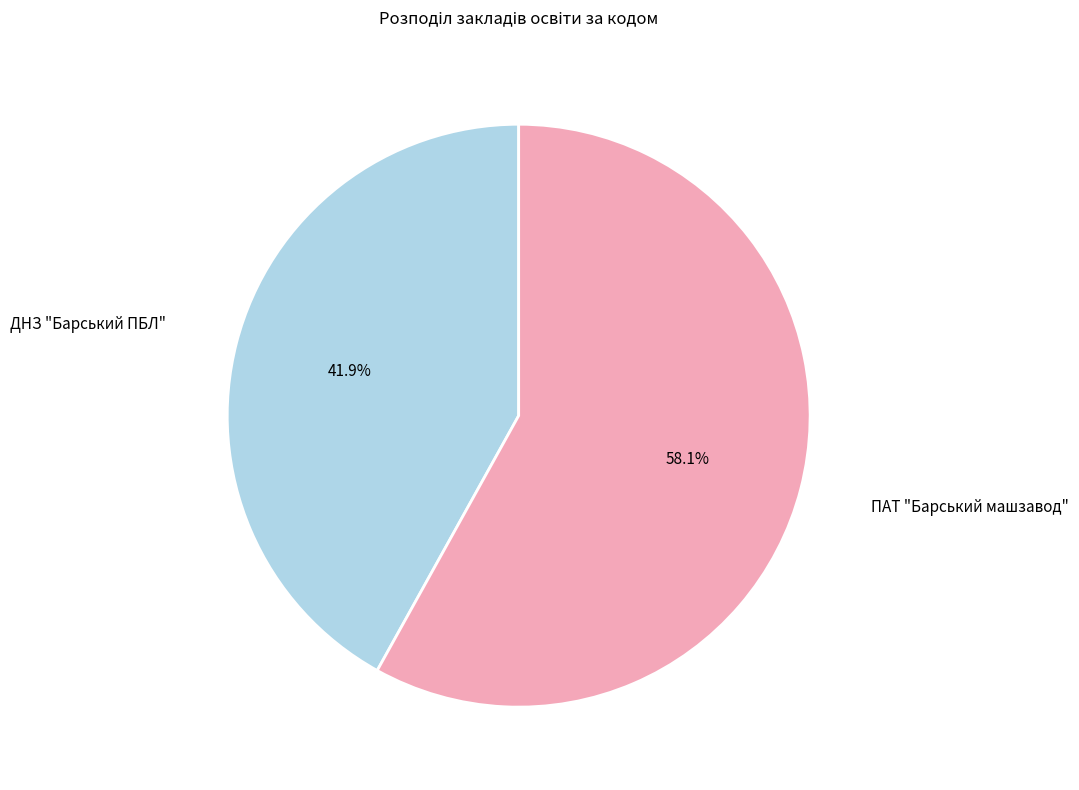

What is the ratio of the value at ДНЗ "Барський ПБЛ" to the value at ПАТ "Барський машзавод"?

0.7